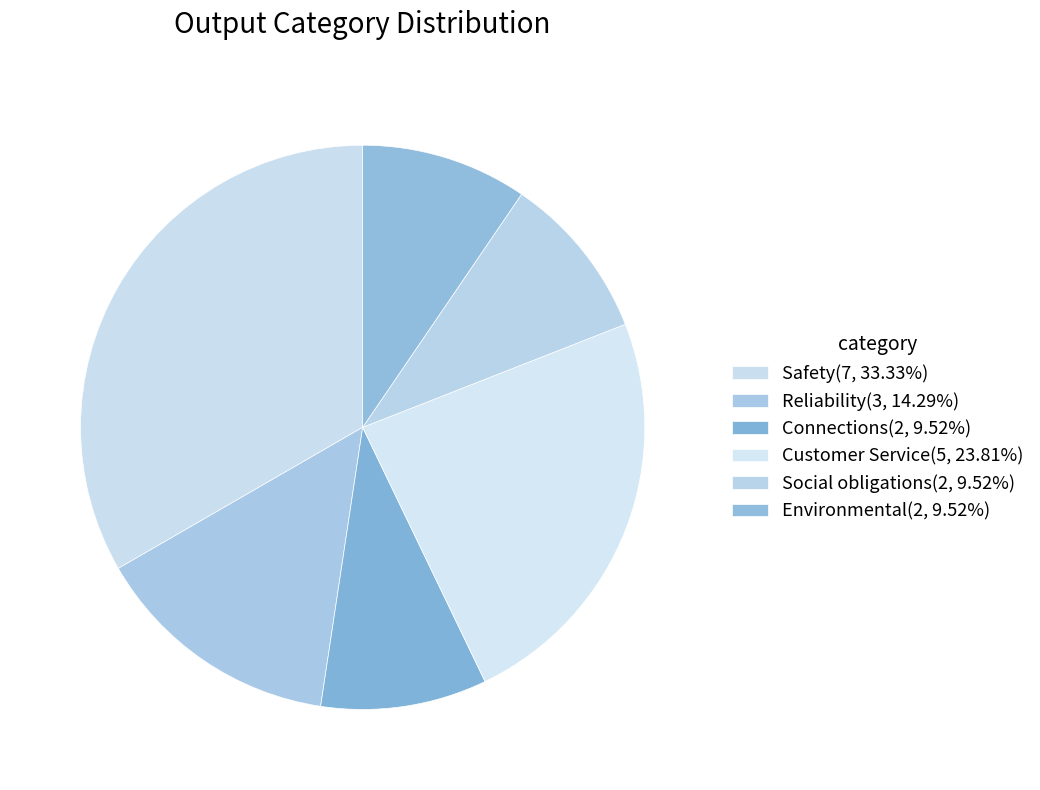

Count the number of slices in the pie.

6